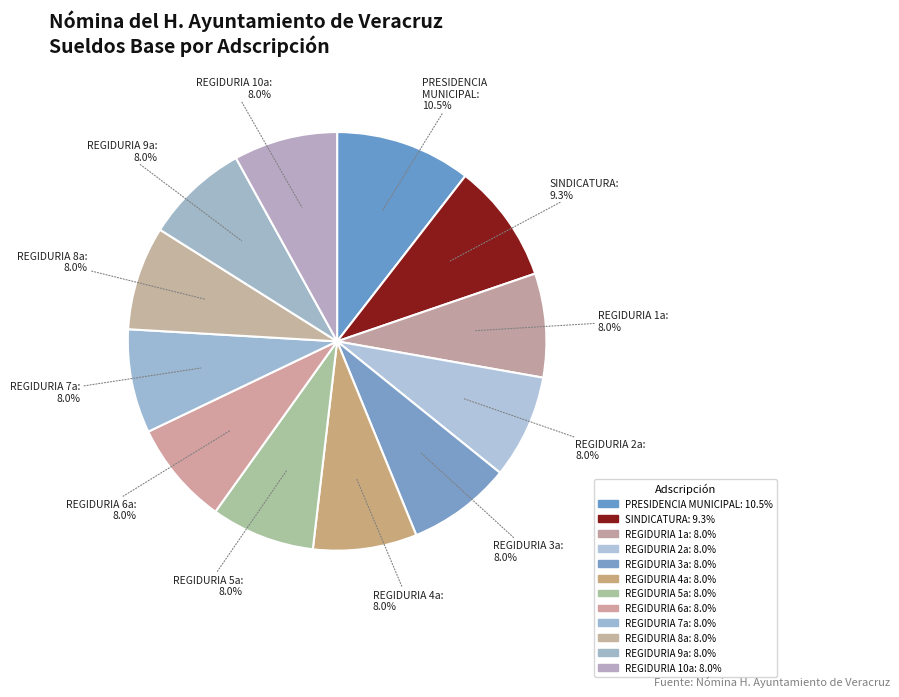

Between REGIDURIA 1a and REGIDURIA 2a, which is larger?

REGIDURIA 1a